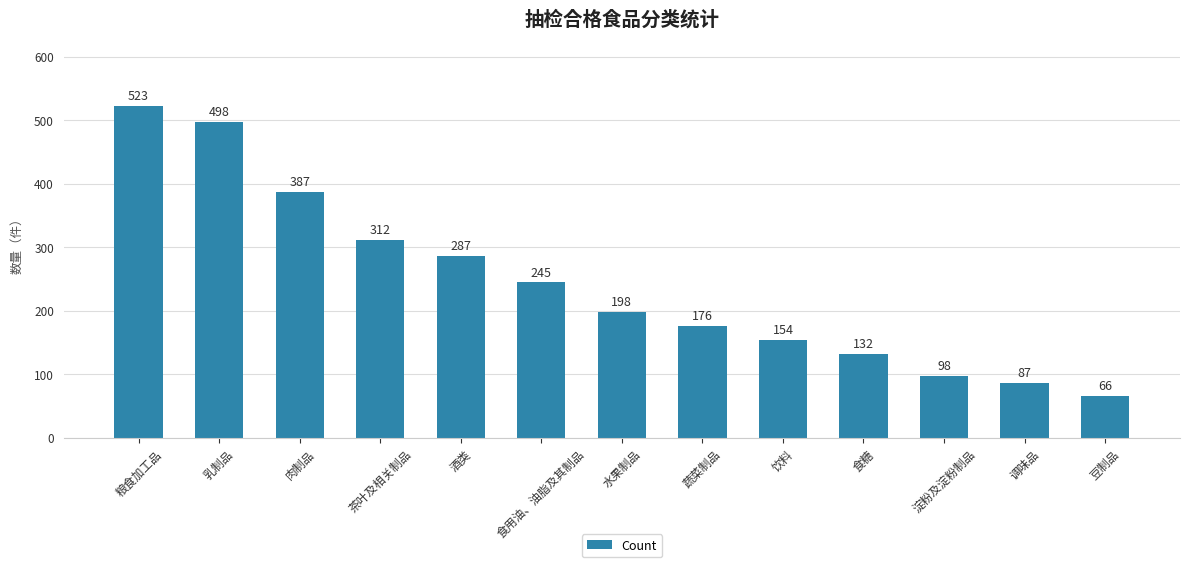

Where does the data first go above 198?

粮食加工品